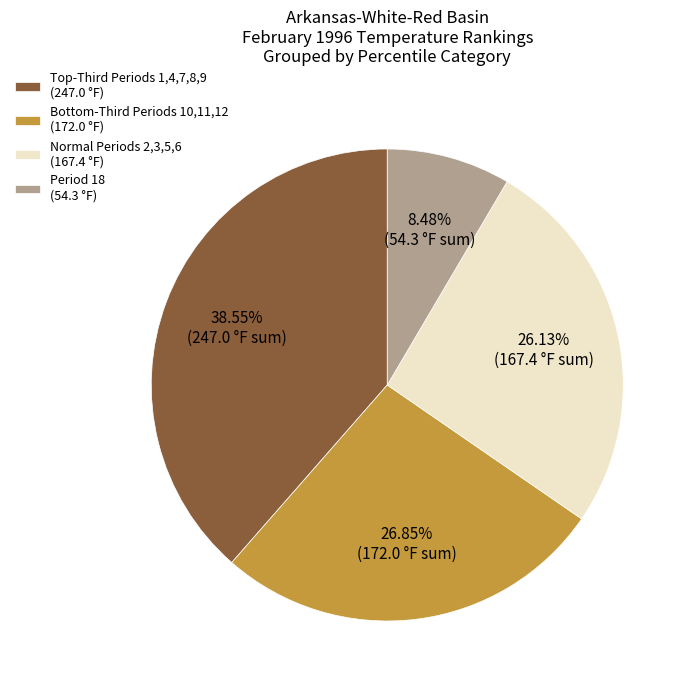

Does Period 18 (54.3 °F) account for over 50% of the chart?

No